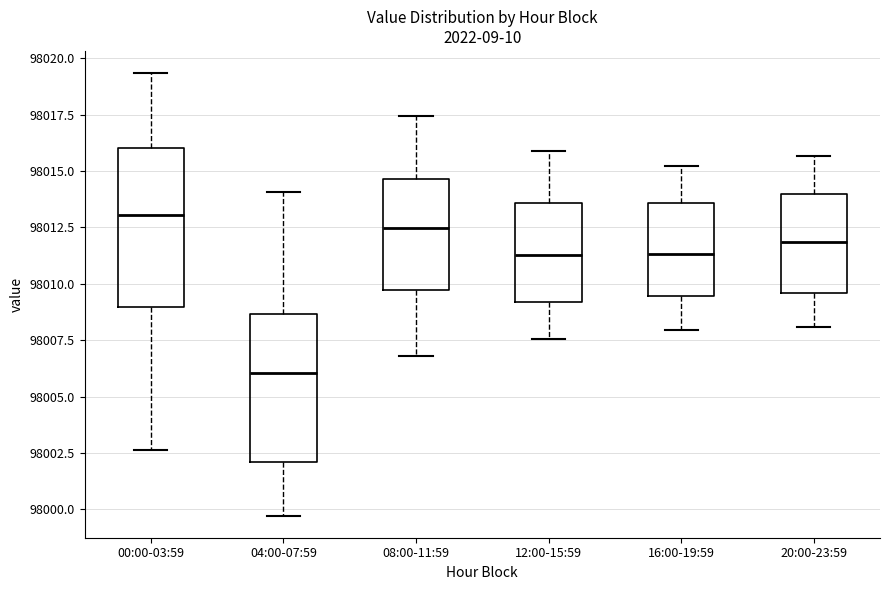

Where is the lower edge of the box for 00:00-03:59 on the y-axis? The values are not printed on the chart, so give them approximately, as read against the axis.

98009.0